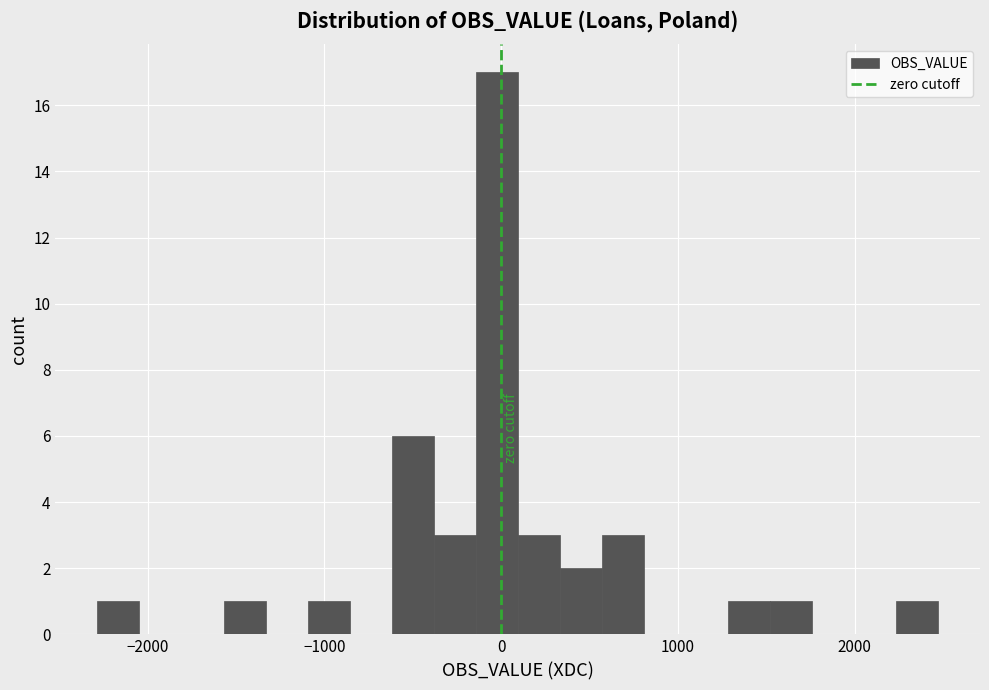

Read against the x-axis, roughly where is the centre of the tallest bar?

0